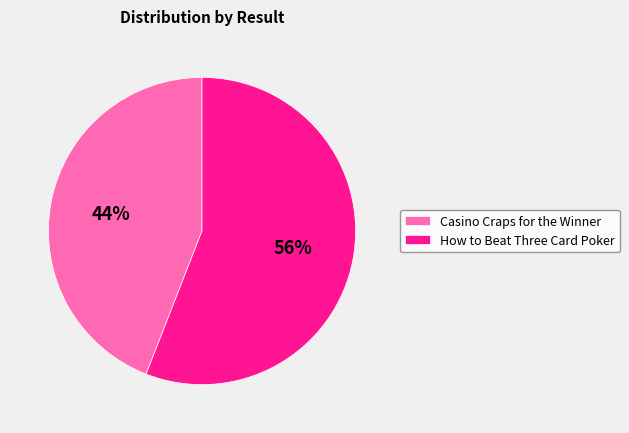

Count the number of slices in the pie.

2